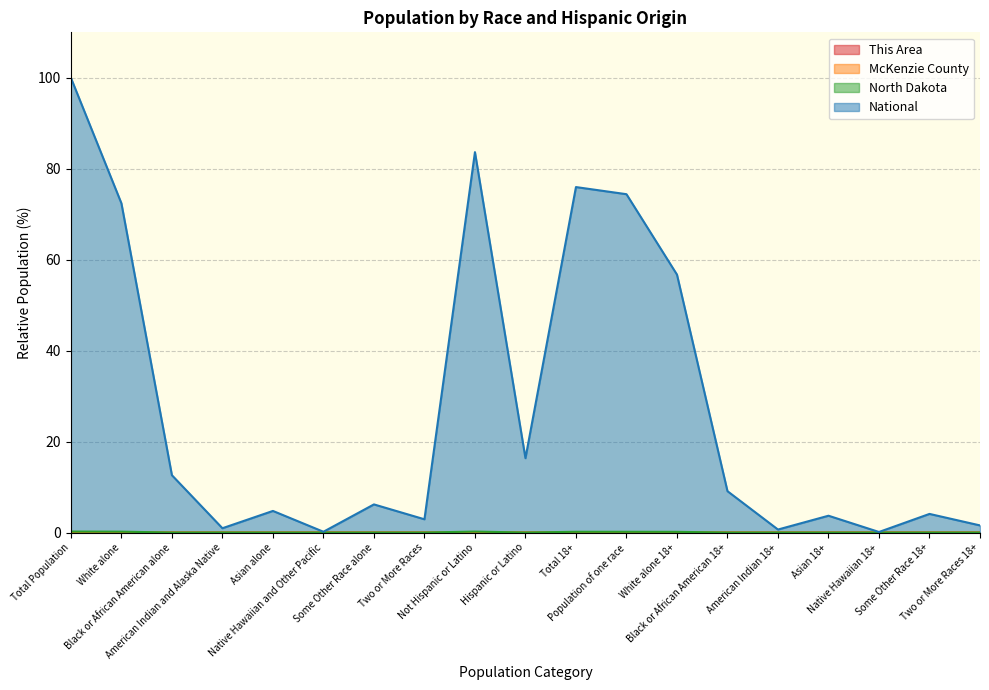

The North Dakota series shows 0.0 at Hispanic or Latino. True or false?

True